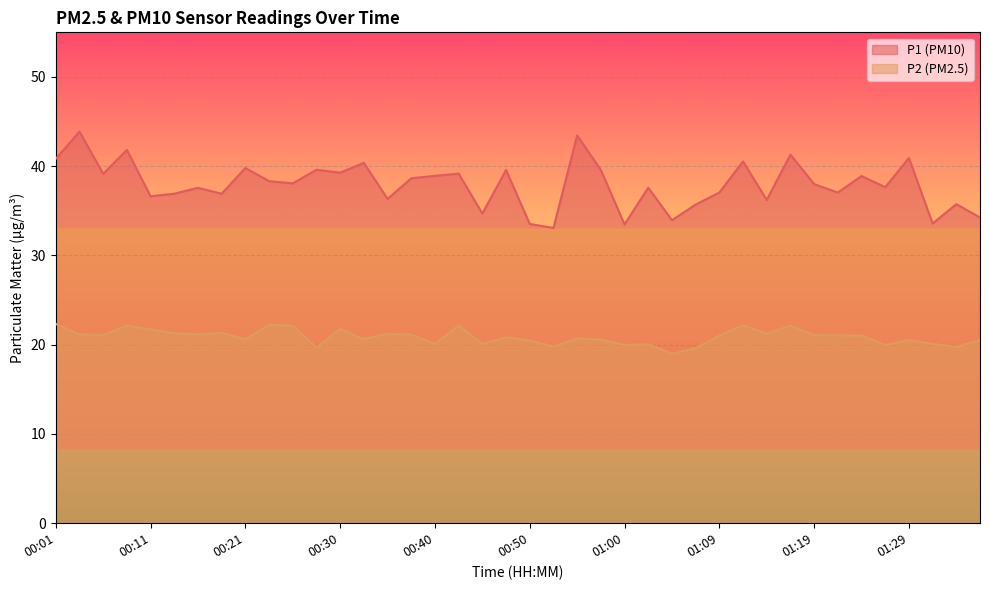

The value of P2 at 01:31 is 32.0. True or false?

False